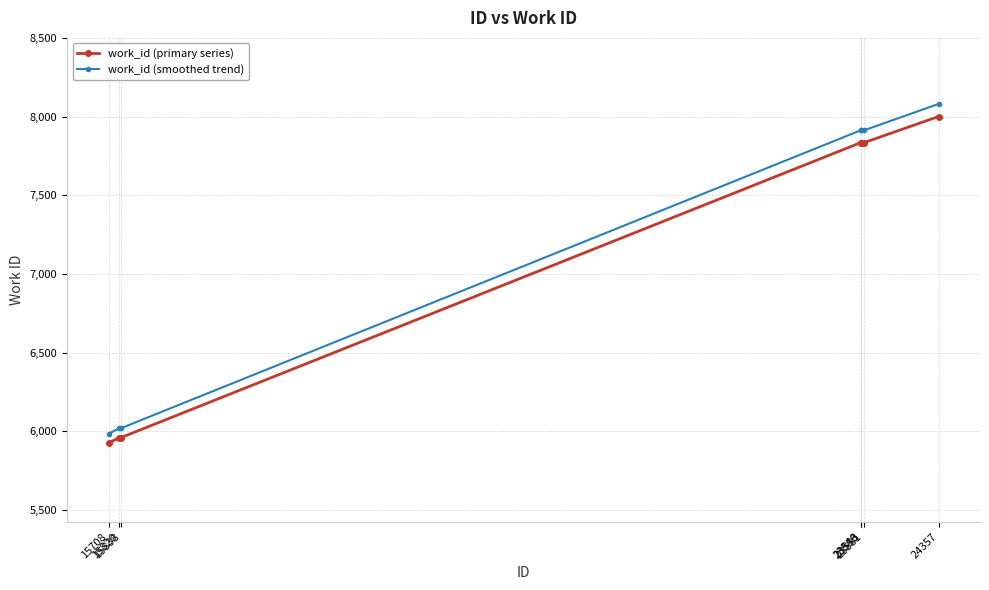

True or false: work_id (smoothed trend) and work_id (primary series) intersect in this chart.

False